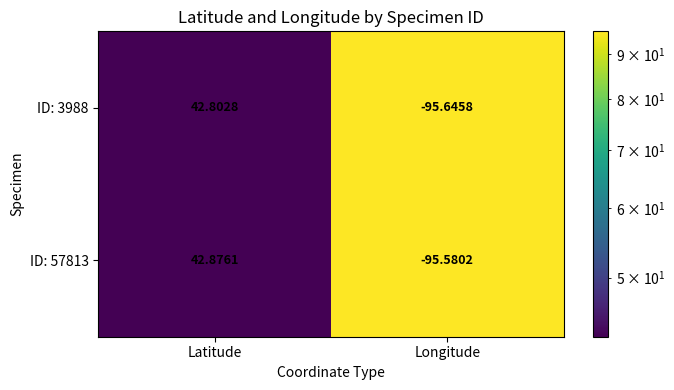

What is the difference between the highest and lowest values at Latitude?

0.1